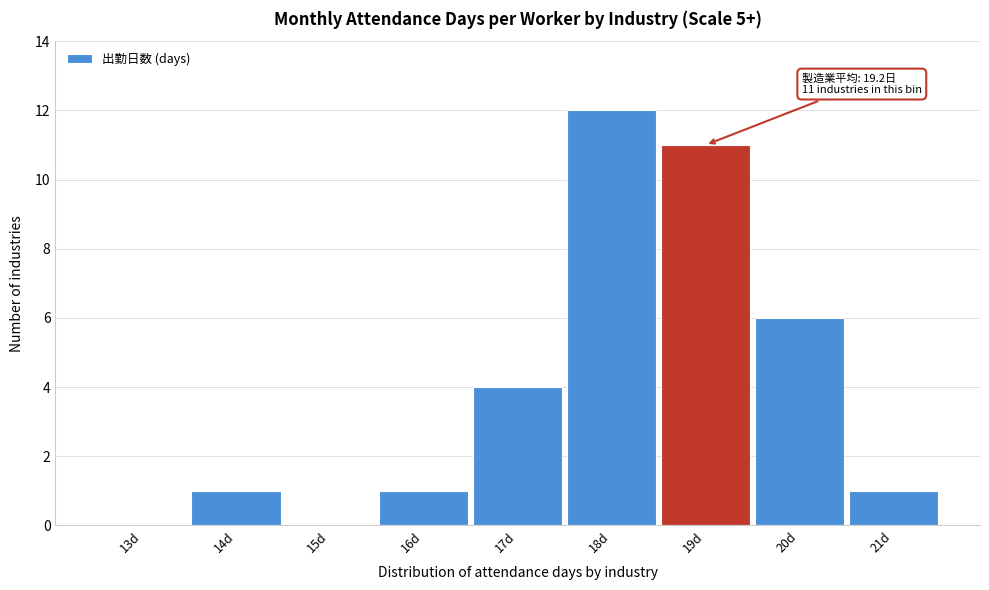

Reading right to left, what are all the values shown in this chart?

21d=1	20d=6	19d=11	18d=12	17d=4	16d=1	15d=0	14d=1	13d=0